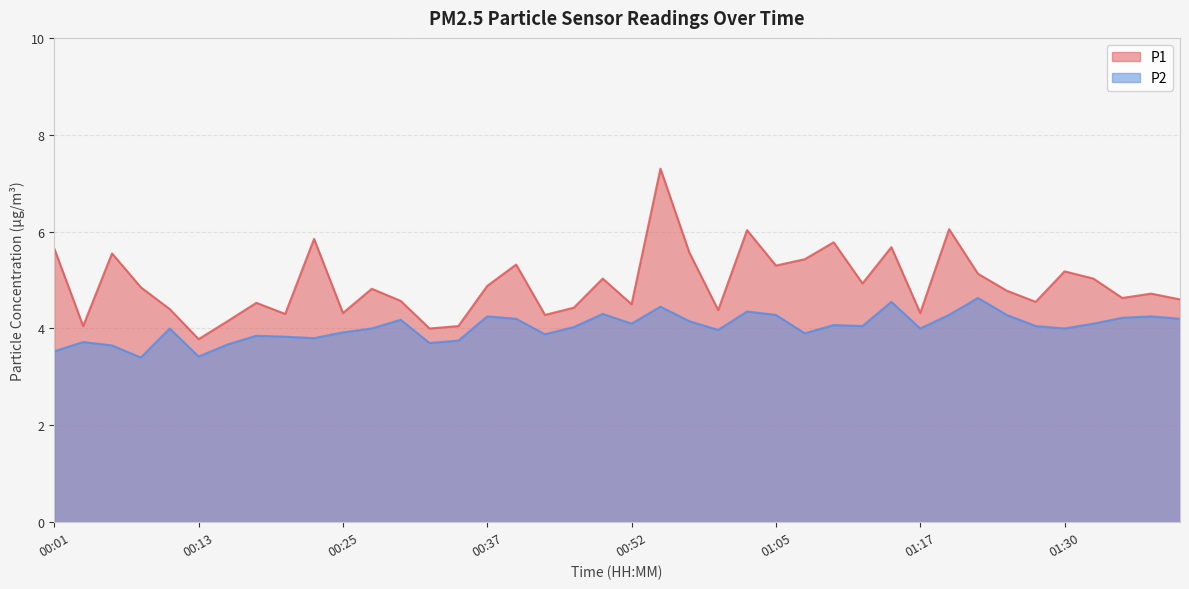

What is the label of the 36th point from the left?

01:30